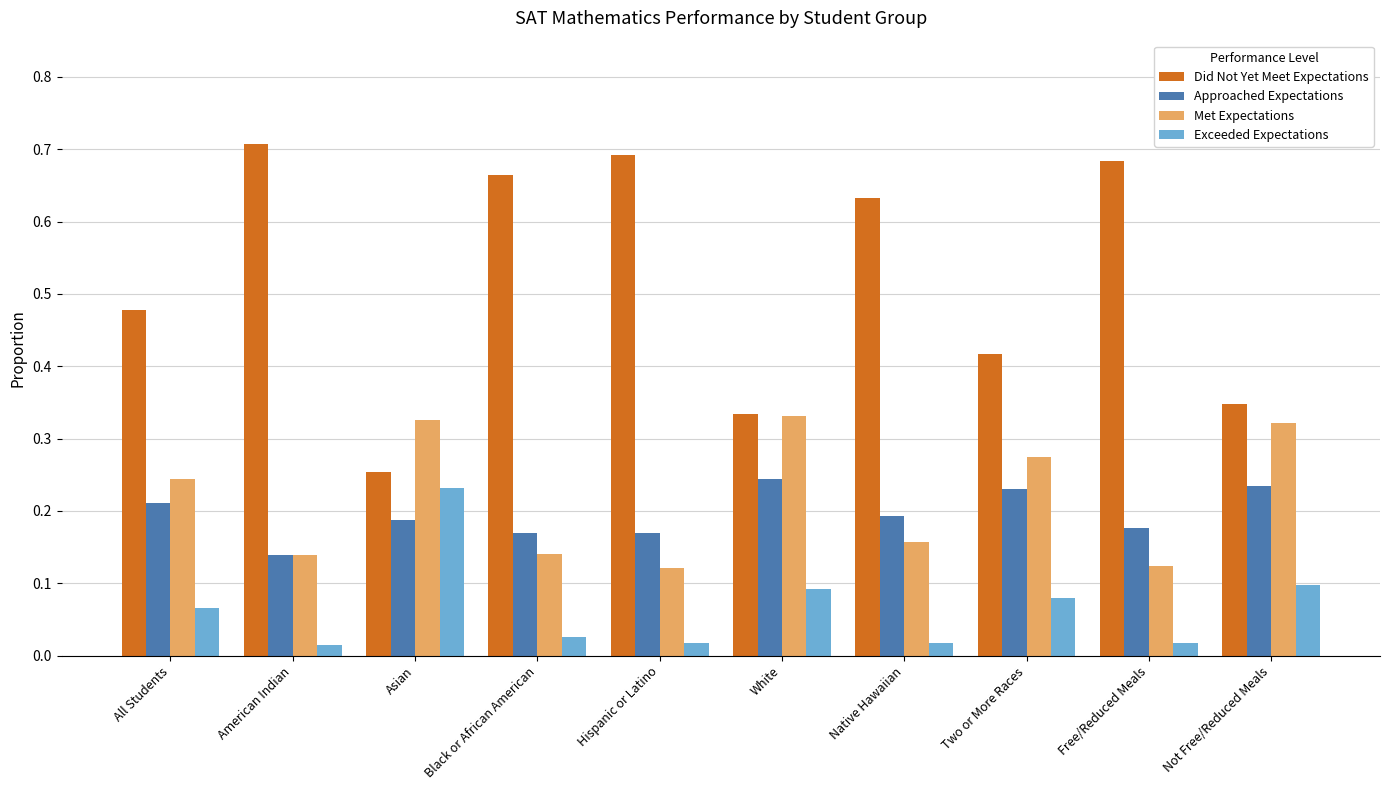

Is it true that Did Not Yet Meet Expectations equals 0.8 at All Students?

False